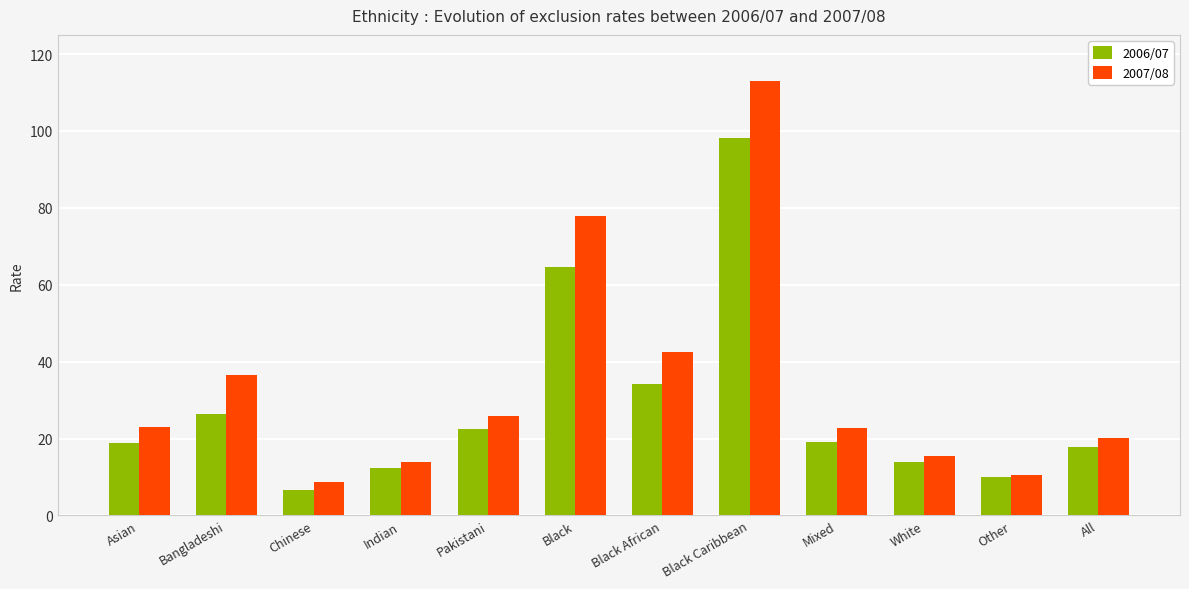

What is the sum of all 2006/07 values?

344.9